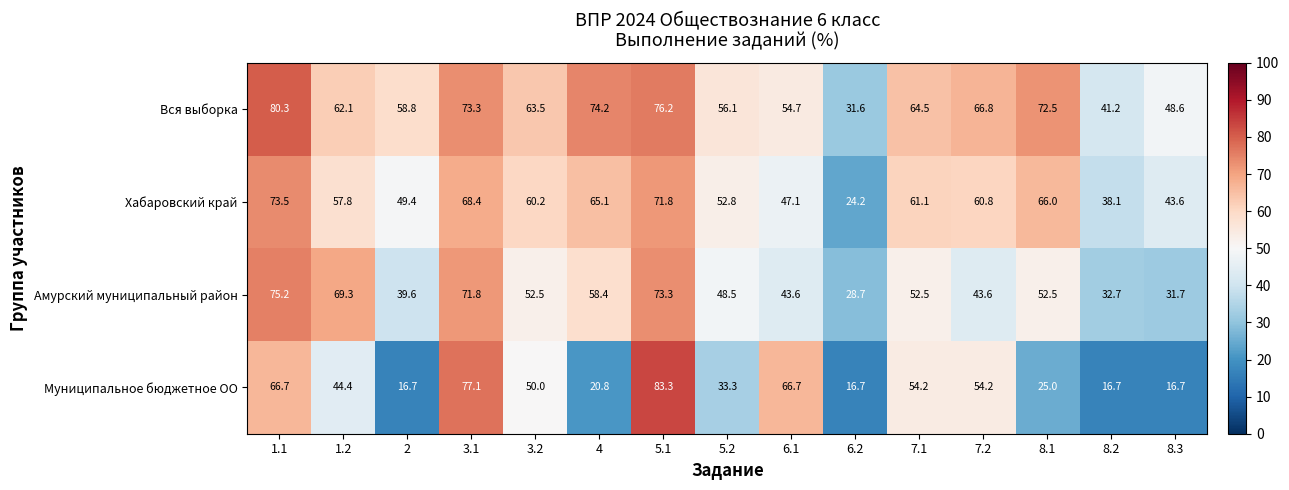

At which category is the sum across all series the highest?

5.1